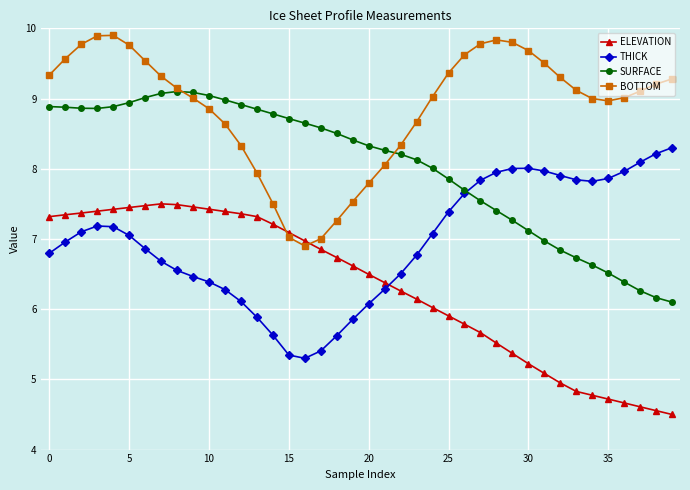

What is the value of the THICK point at the 16th from the left?

5.3